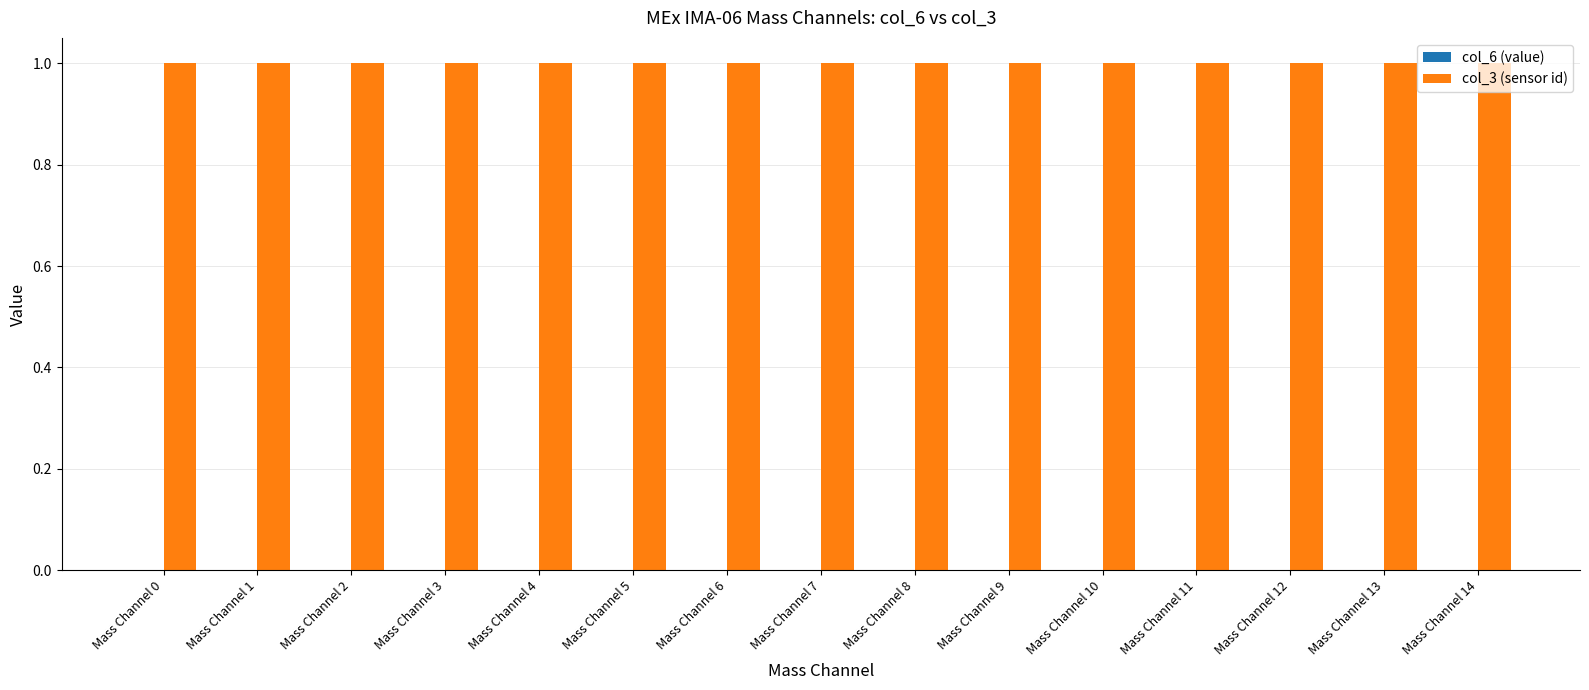

At which category is the sum across all series the highest?

Mass Channel 0